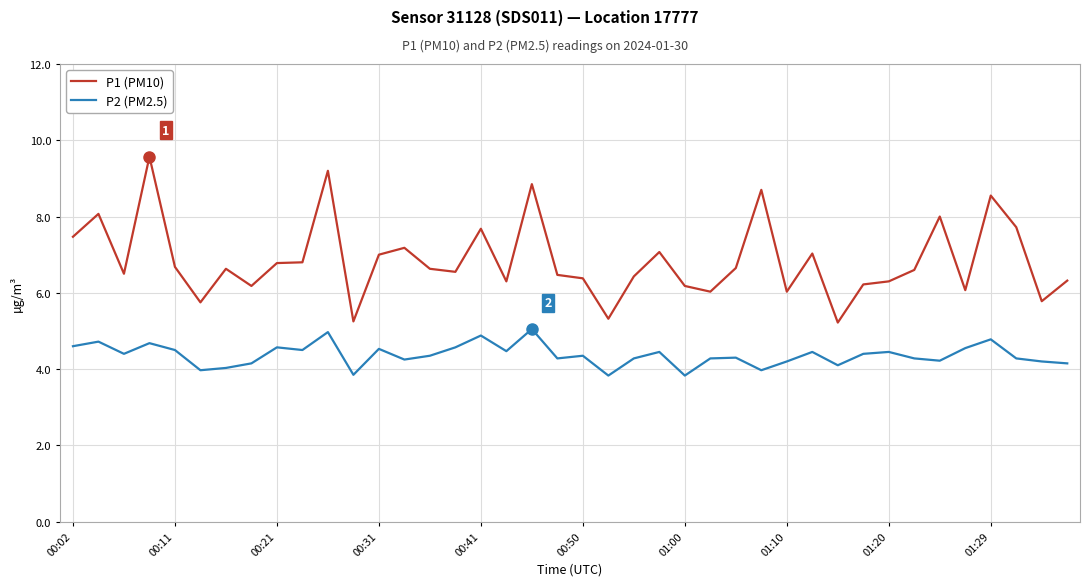

True or false: P2 (PM2.5) and P1 (PM10) intersect in this chart.

False